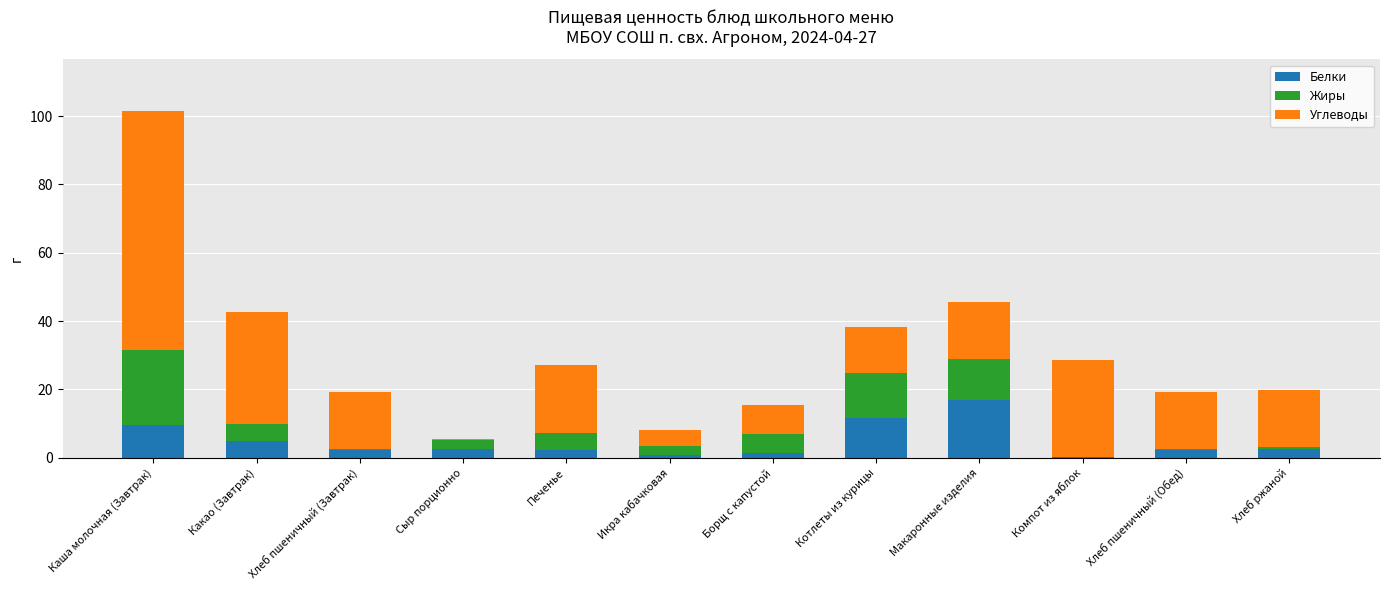

At which category is the sum across all series the highest?

Каша молочная (Завтрак)